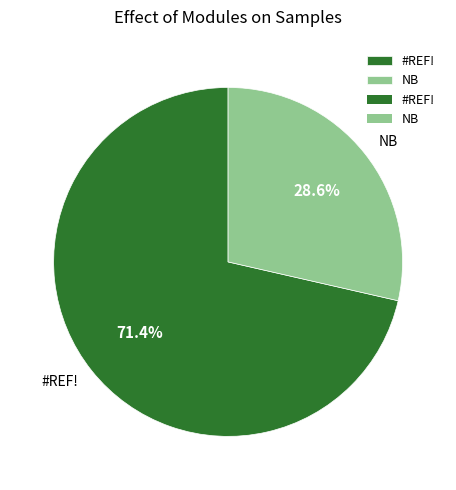

What is the smallest slice in the pie chart?

NB